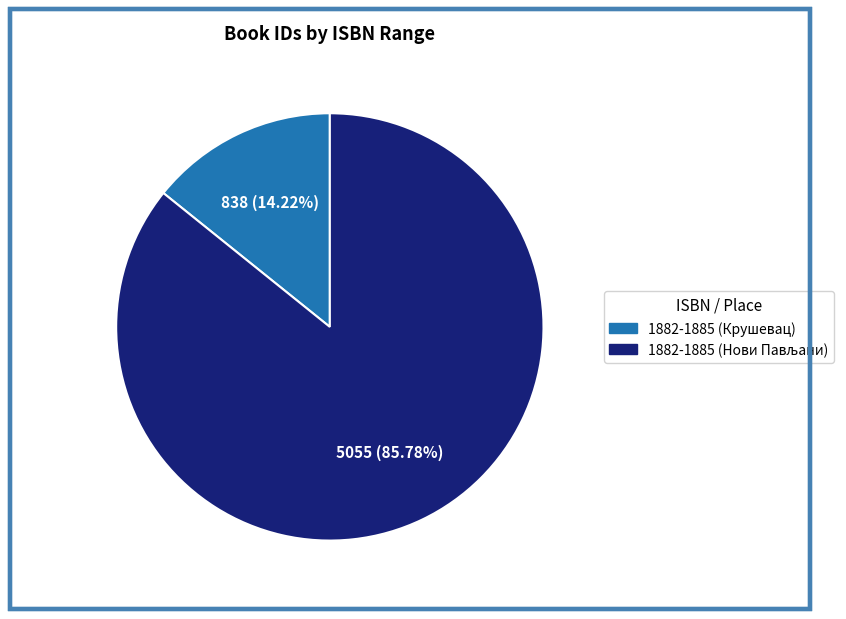

Does any single category account for the majority?

Yes